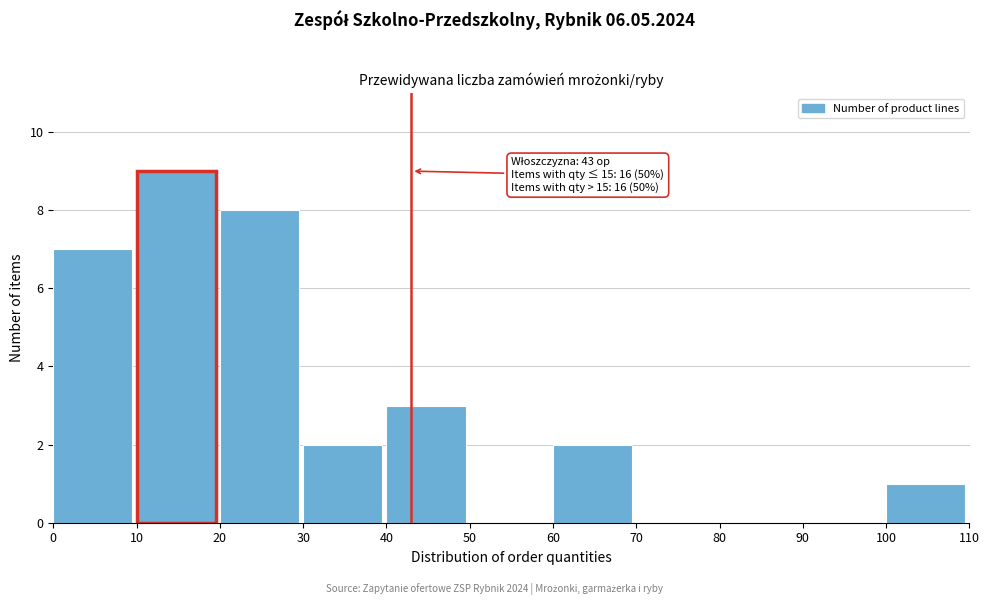

Over which range of the x-axis is the bar tallest?

10 to 20